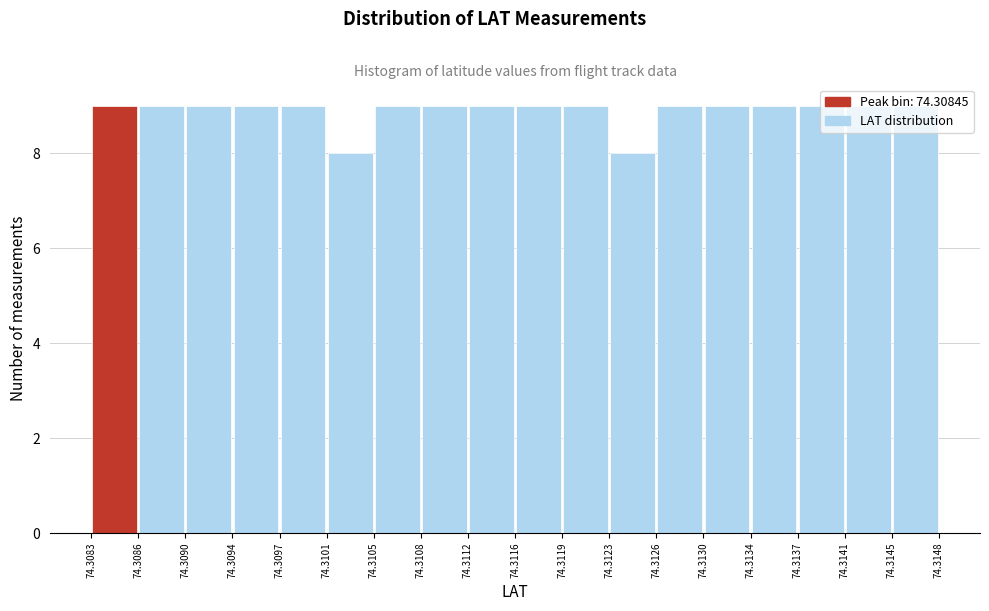

How tall is the bar that spans 74.3116 to 74.3119 on the x-axis? The values are not printed on the chart, so give them approximately, as read against the axis.

9